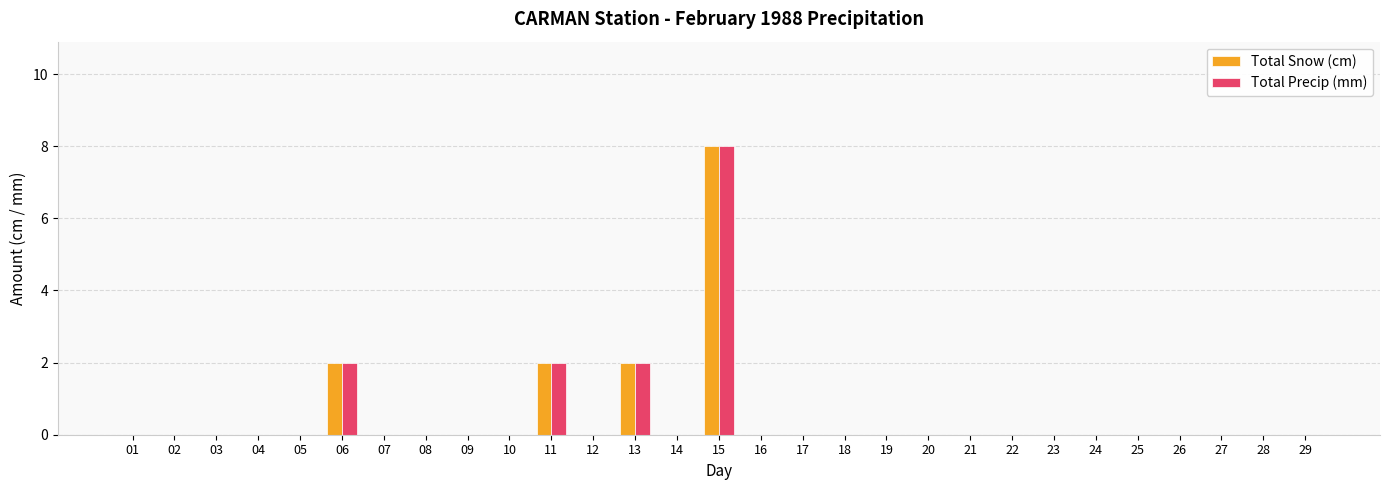

How many series are shown in this chart?

2